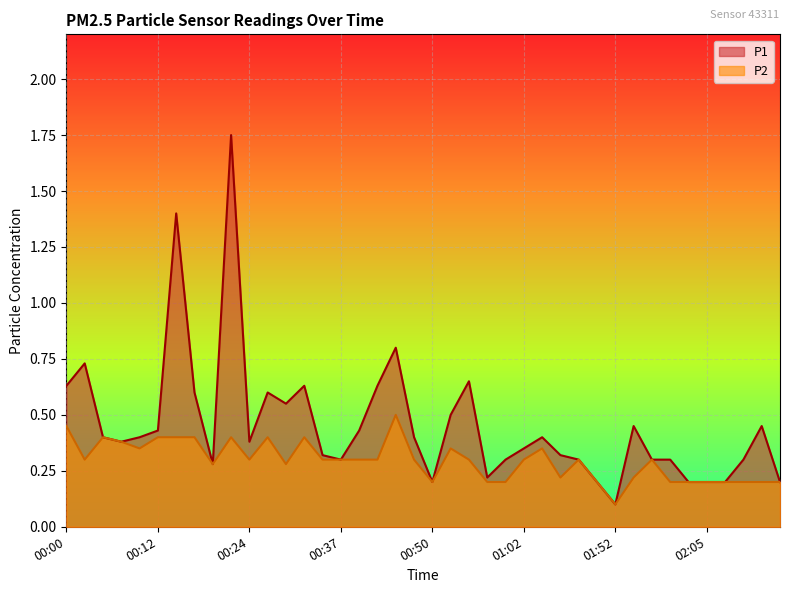

What are all the series names shown in the legend?

P1, P2